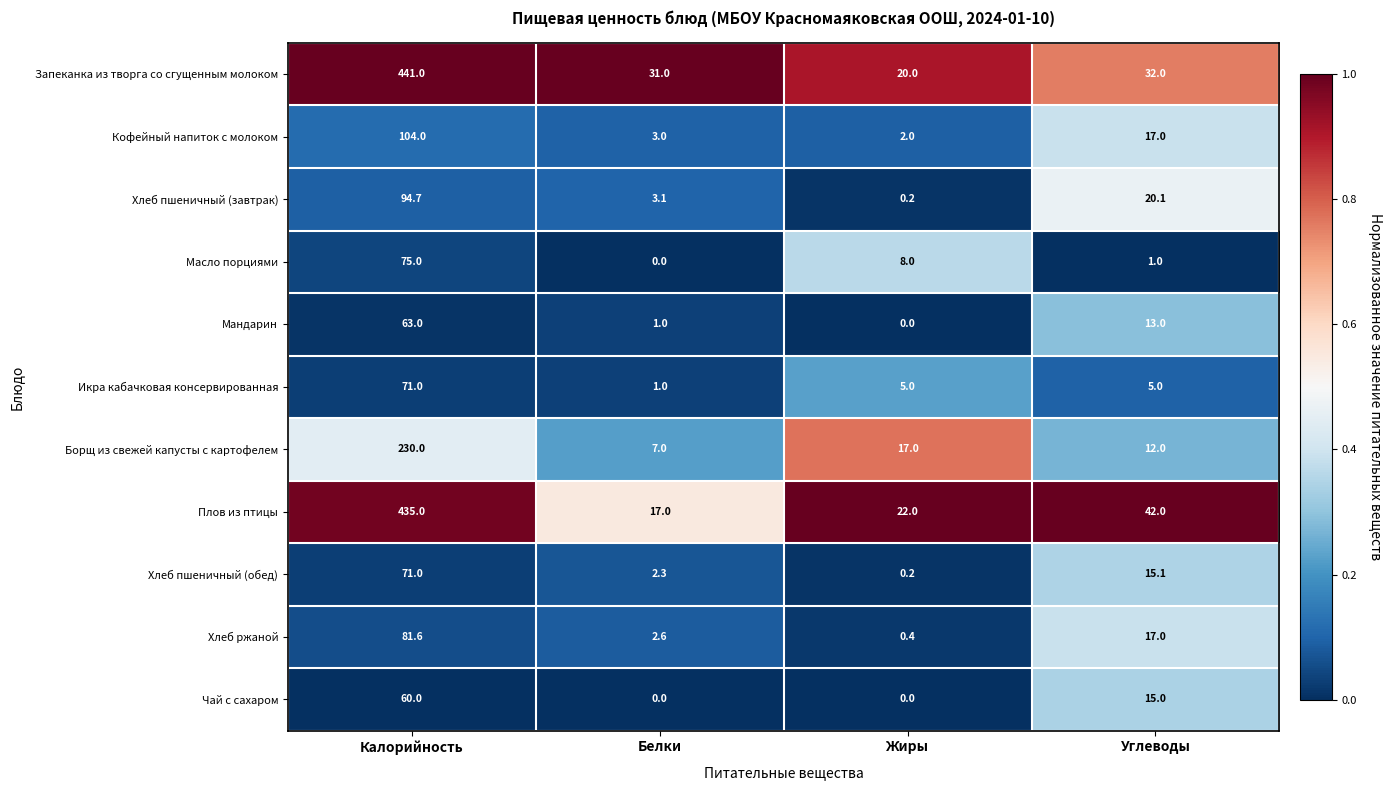

What is the difference between the highest and lowest values at Белки?

31.0